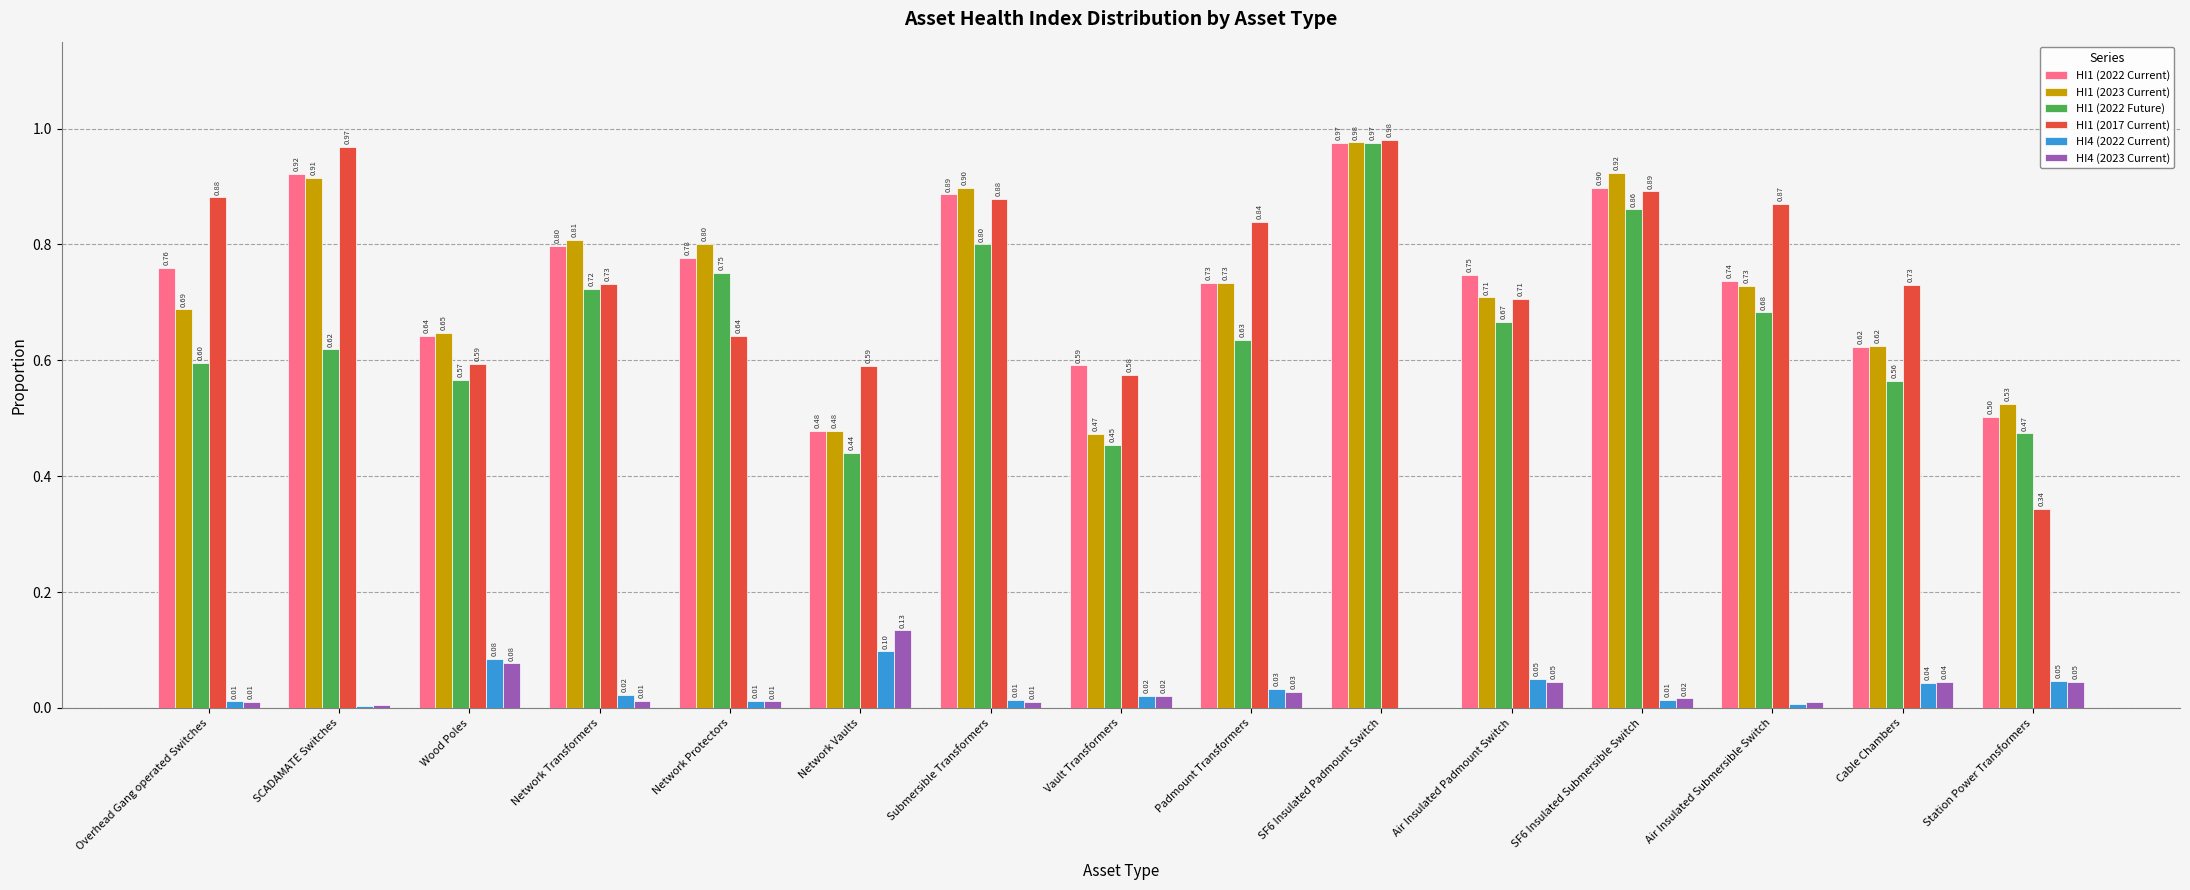

Where is HI1 (2022 Future) nearest to the value 0?

Network Vaults